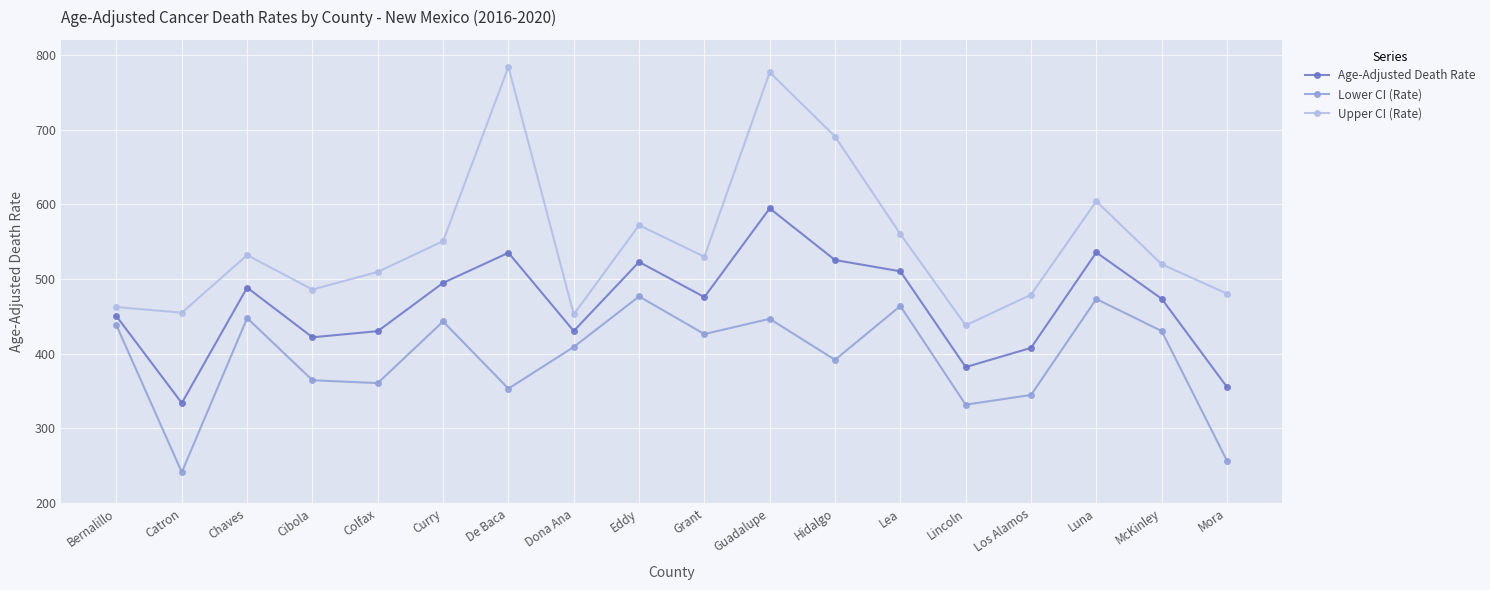

True or false: Lower CI (Rate) and Upper CI (Rate) intersect in this chart.

False